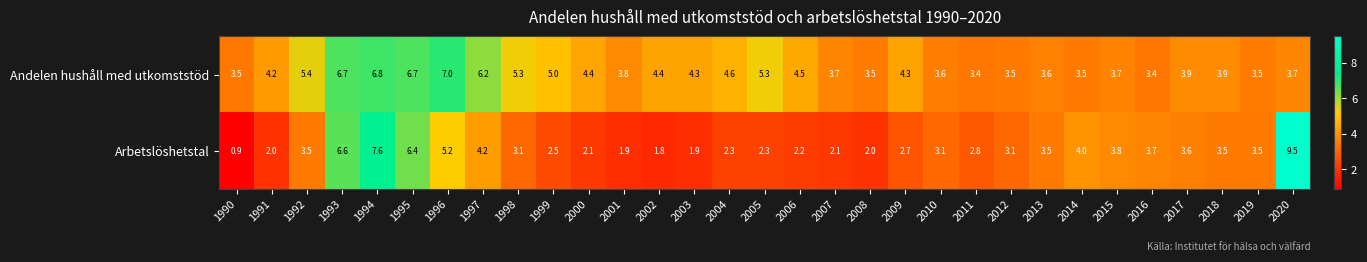

At how many categories does at least one series exceed 1?

31